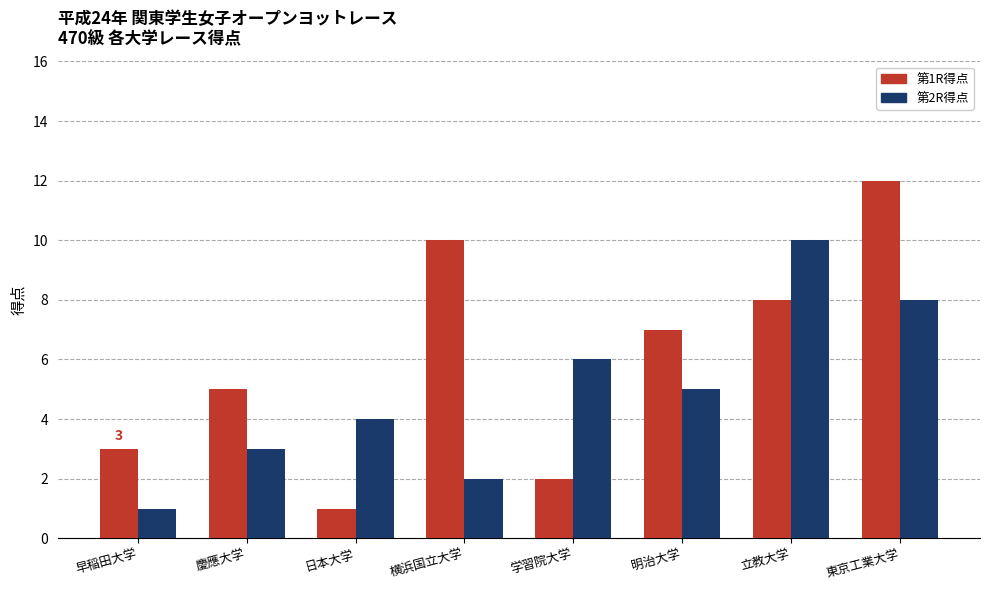

How many bars are there in total?

16